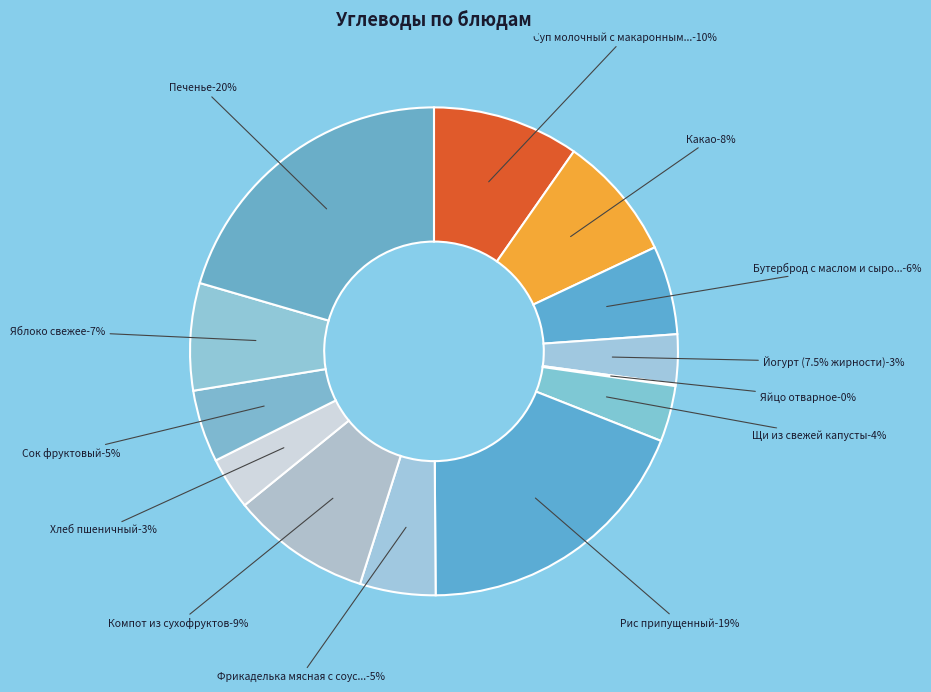

What percentage do Печенье and Какао together represent?

28.8%